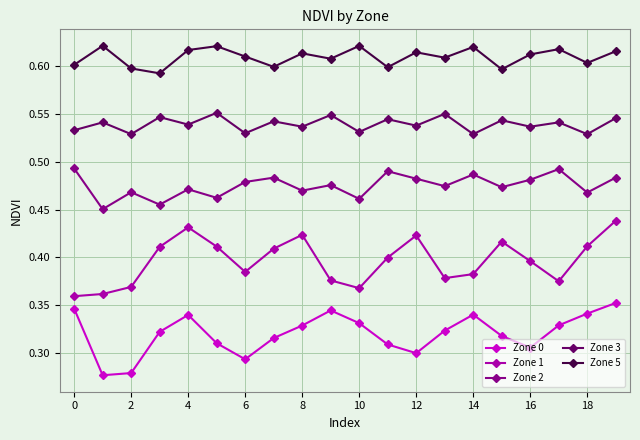

What is the sum of all Zone 2 values?

9.5